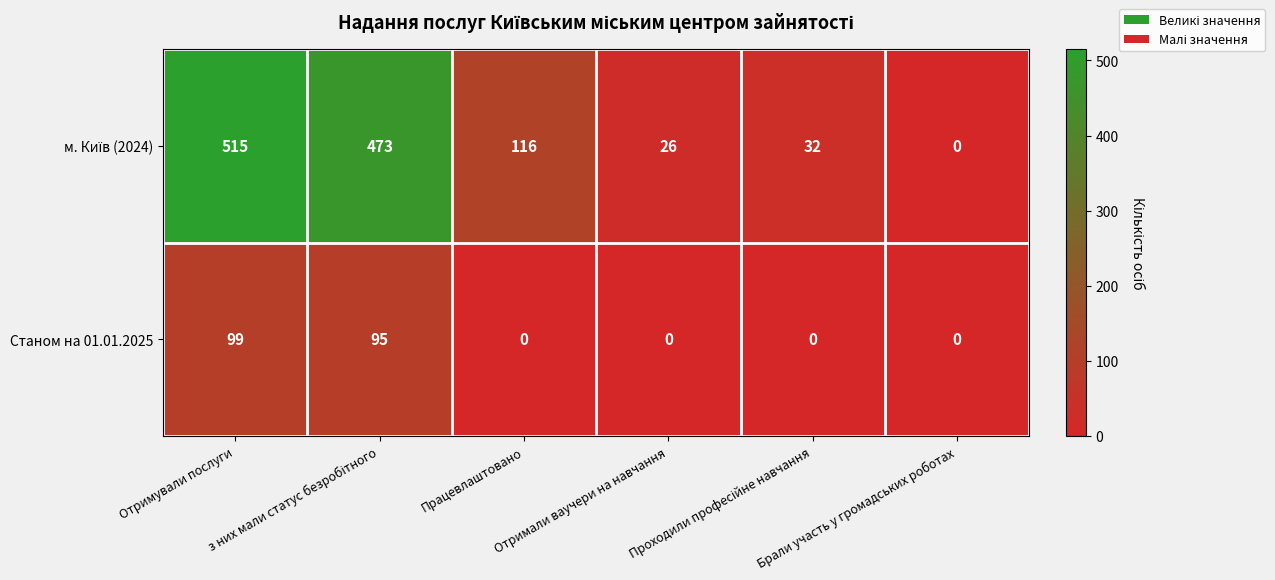

What is the greatest value displayed?

515